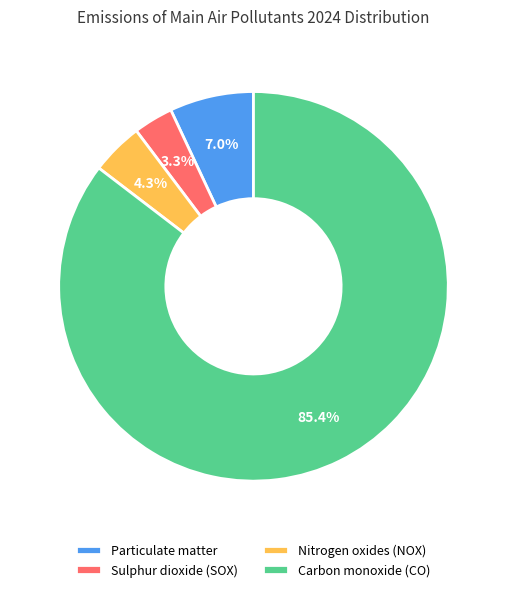

Which has a higher value, Sulphur dioxide (SOX) or Particulate matter?

Particulate matter